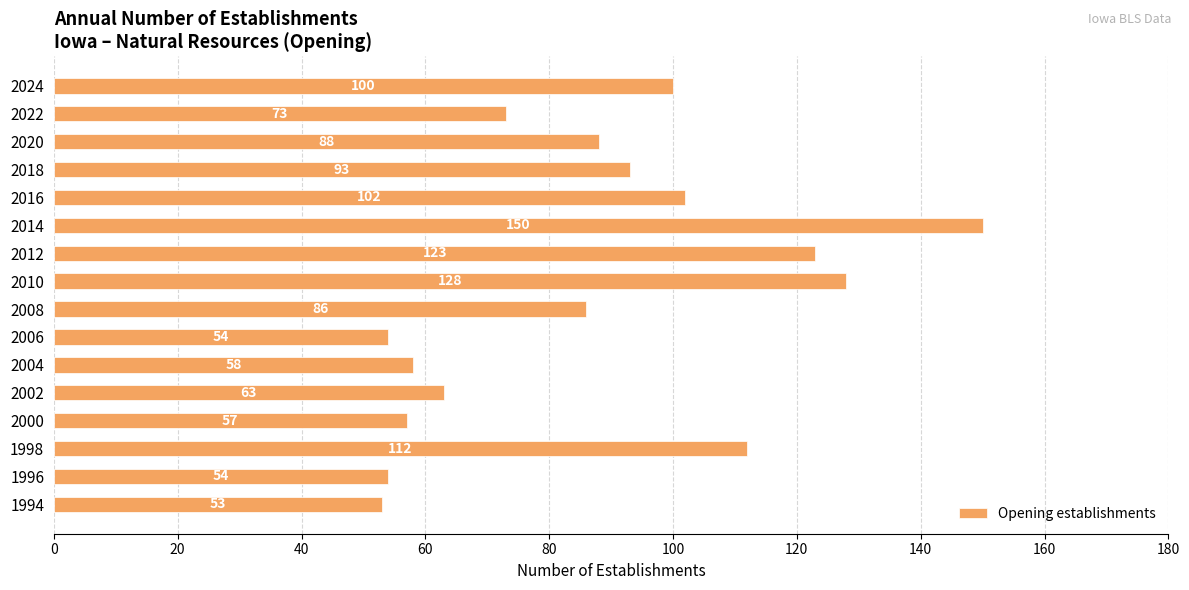

Count the number of categories in the chart.

16